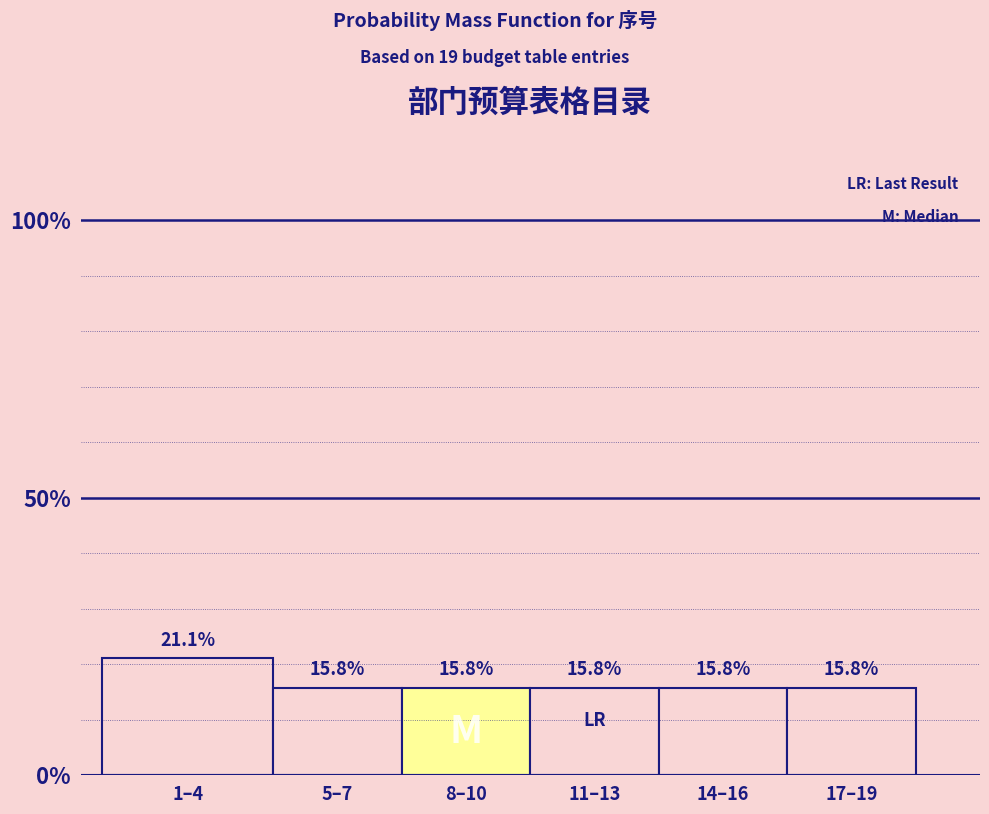

Does the chart contain any negative values?

No